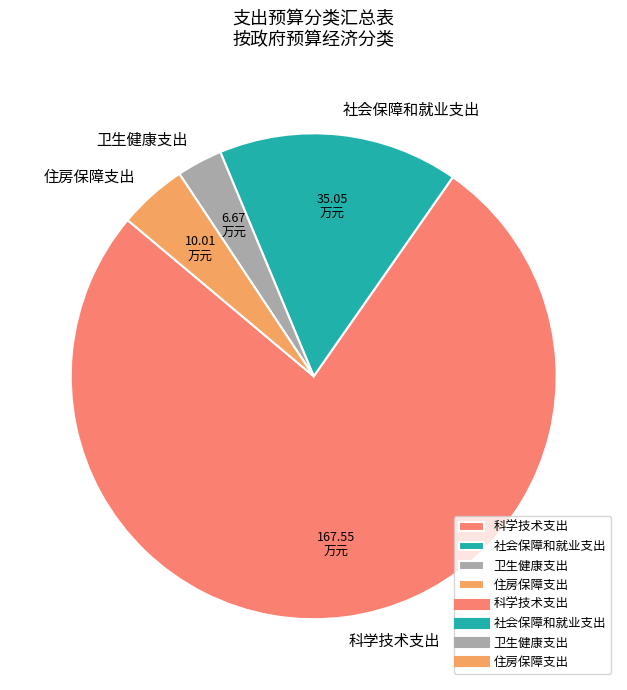

Do 住房保障支出 and 社会保障和就业支出 together represent more than half of the pie?

No